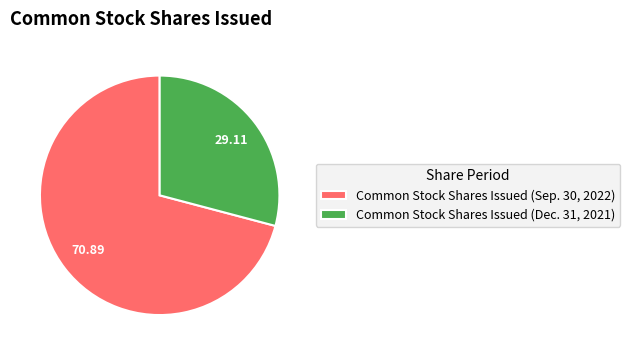

Do Common Stock Shares Issued (Sep. 30, 2022) and Common Stock Shares Issued (Dec. 31, 2021) together represent more than half of the pie?

Yes